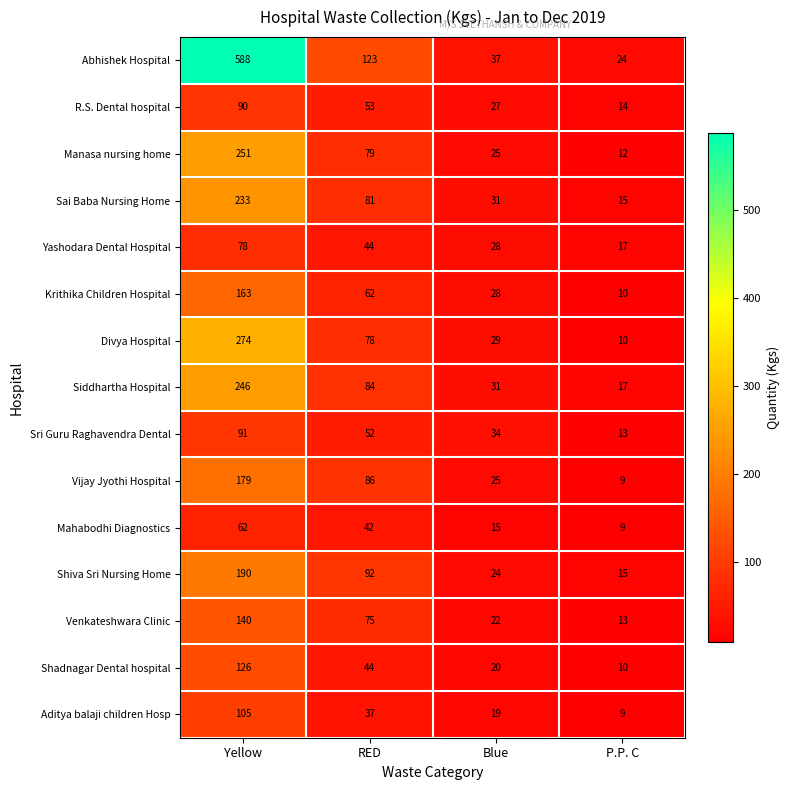

List the series in order of their peak value, highest first.

Abhishek Hospital, Divya Hospital, Manasa nursing home, Siddhartha Hospital, Sai Baba Nursing Home, Shiva Sri Nursing Home, Vijay Jyothi Hospital, Krithika Children Hospital, Venkateshwara Clinic, Shadnagar Dental hospital, Aditya balaji children Hosp, Sri Guru Raghavendra Dental, R.S. Dental hospital, Yashodara Dental Hospital, Mahabodhi Diagnostics